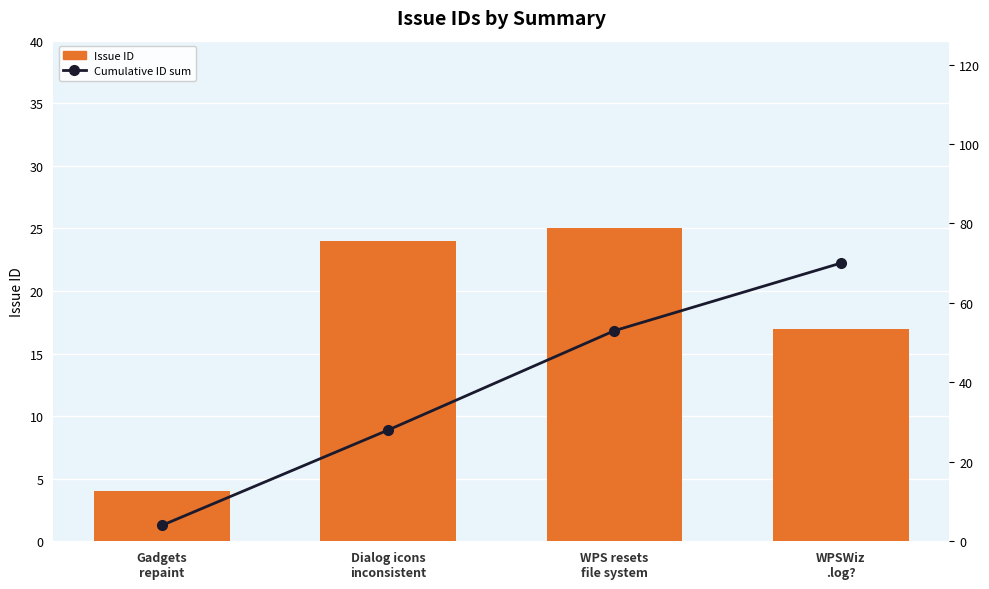

How many values in the Issue ID series exceed 24?

1